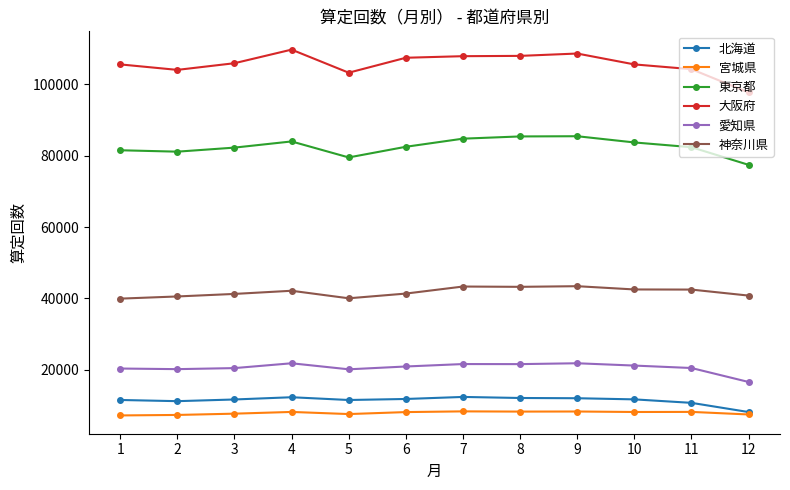

What is the sum of the 神奈川県 values at 7 and 3?

84534